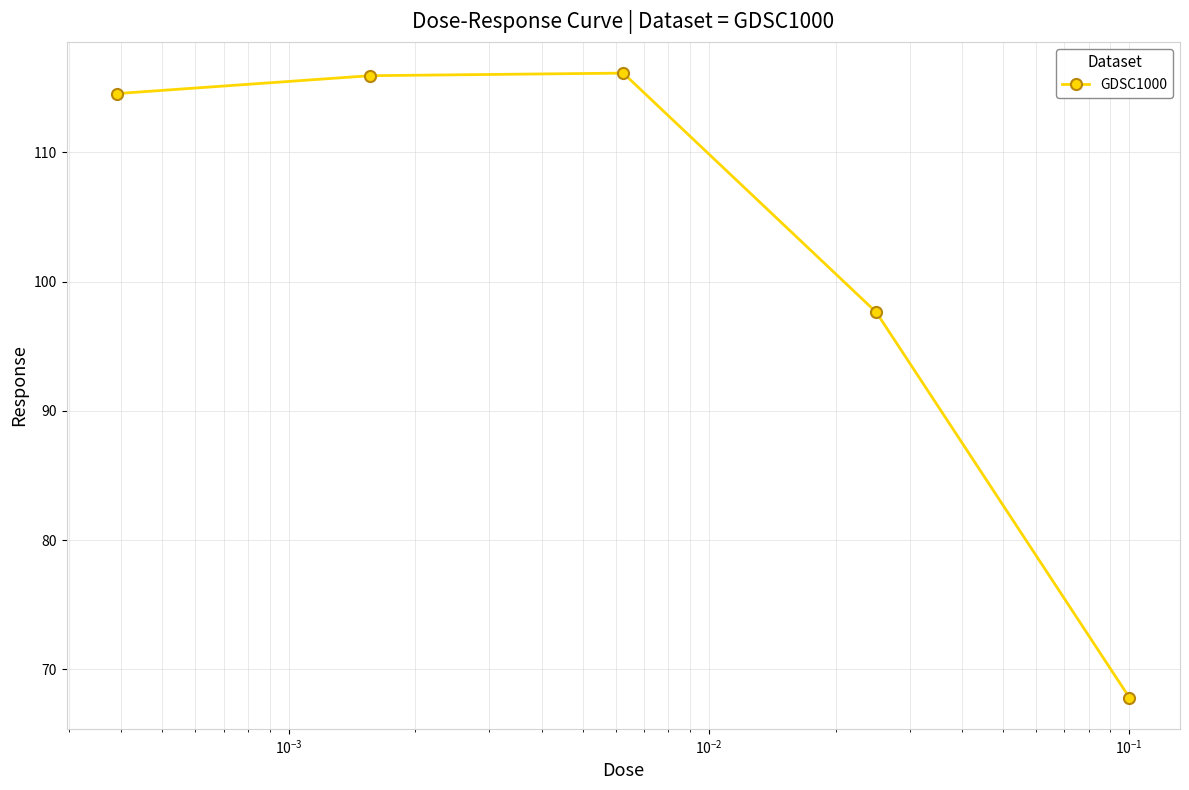

What is the difference between the second highest and second lowest values?

18.3